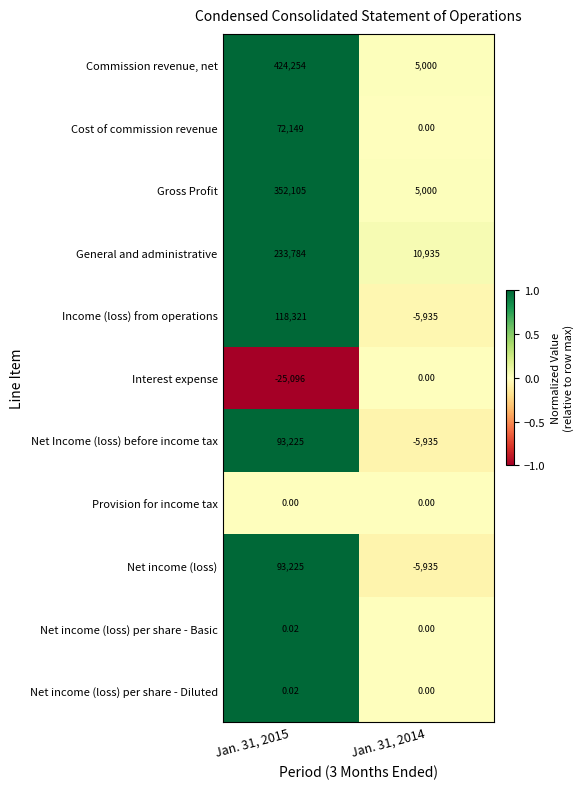

Is the value of Commission revenue, net at Jan. 31, 2015 greater than the value of Net income (loss) per share - Diluted at Jan. 31, 2015?

Yes